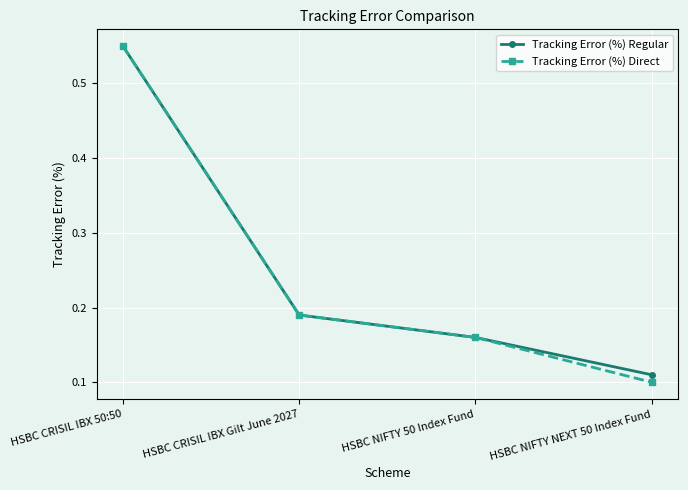

Which series changed the most between HSBC CRISIL IBX Gilt June 2027 and HSBC NIFTY NEXT 50 Index Fund?

Tracking Error (%) Direct